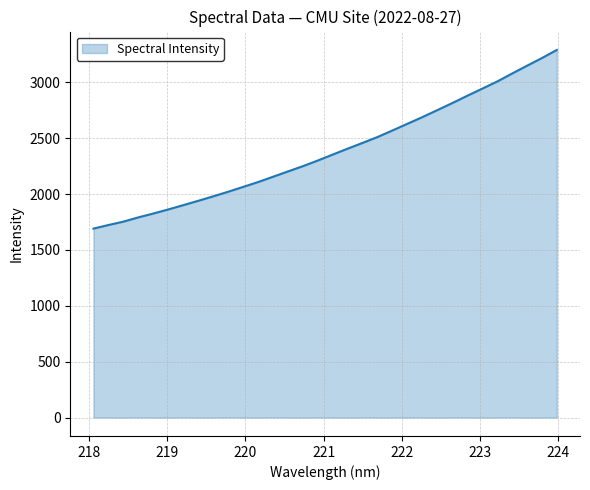

What is the greatest value displayed?

3289.3